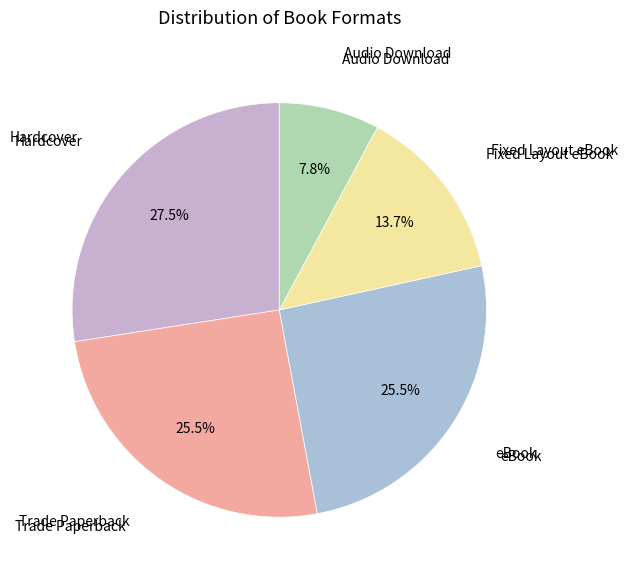

Count the number of slices in the pie.

5